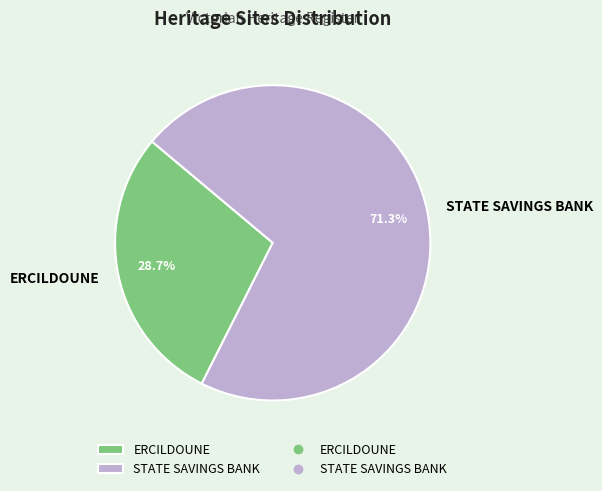

Combined, do ERCILDOUNE and STATE SAVINGS BANK account for over 50%?

Yes